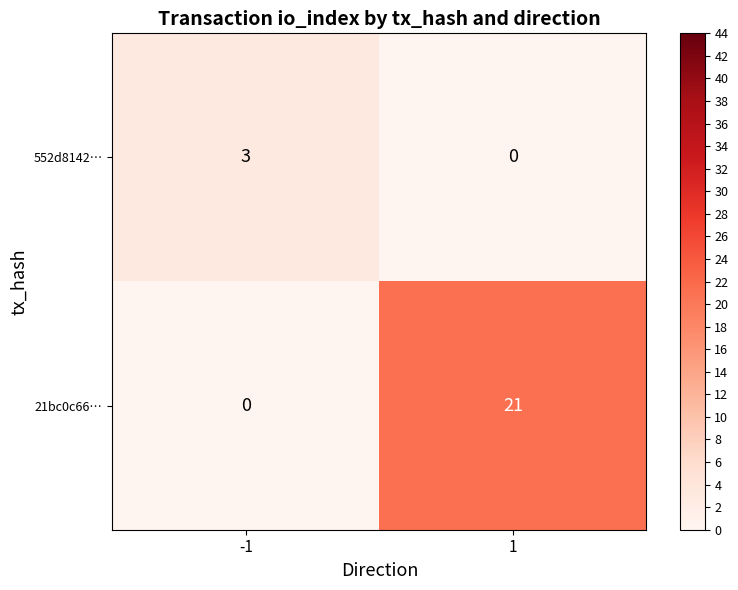

List the series in order of their overall mean, lowest first.

552d8142…, 21bc0c66…